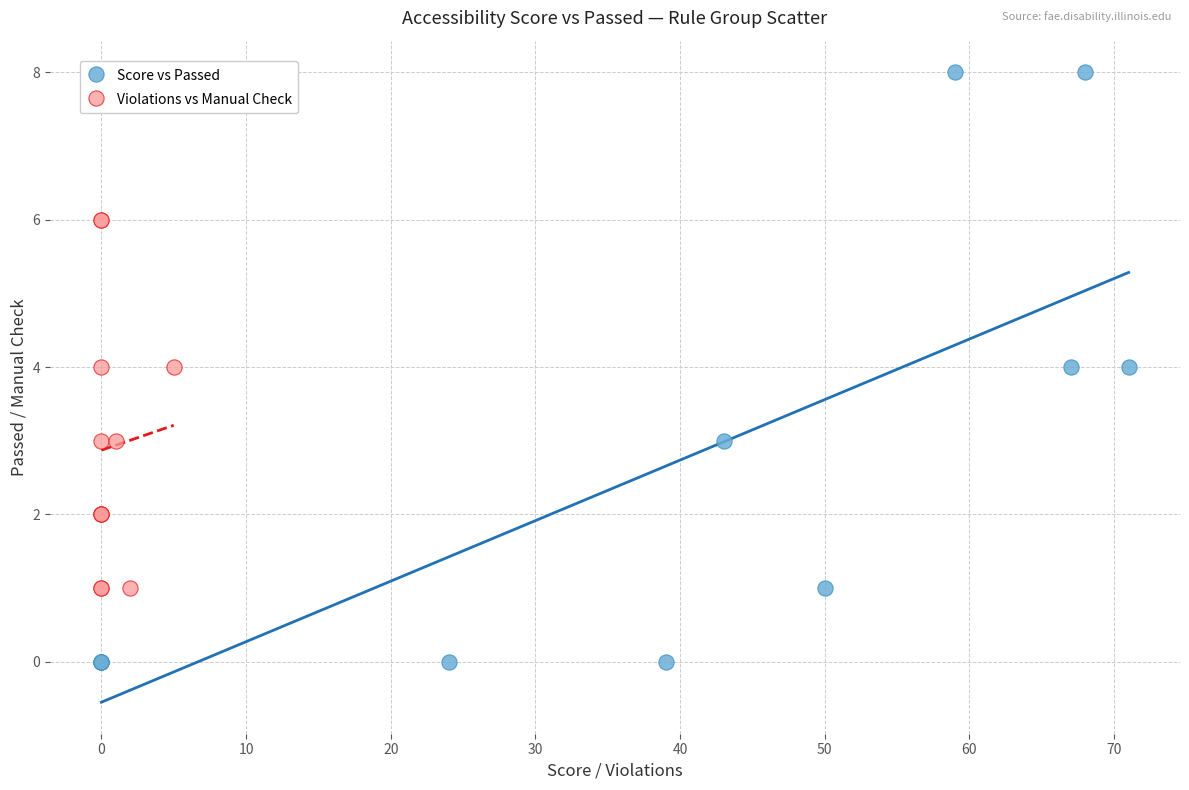

Which series contains the lowest Y value?

Score vs Passed